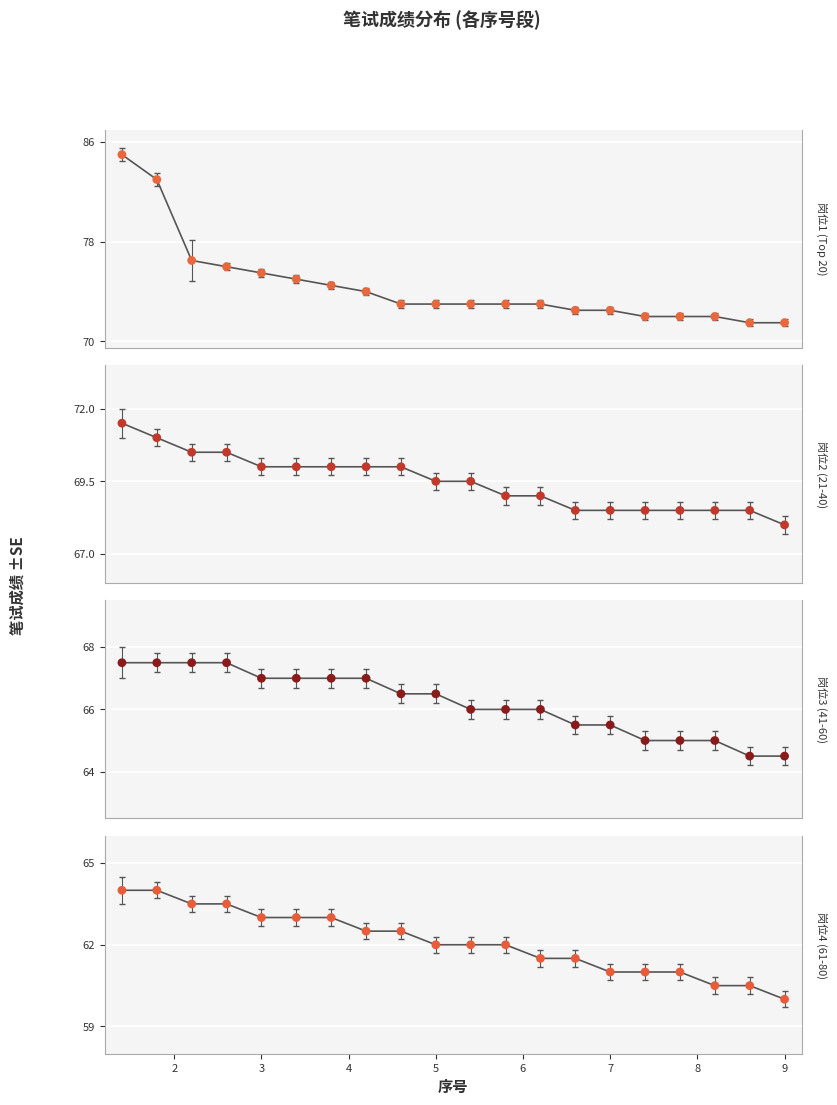

What are all the series names shown in the legend?

岗位1, 岗位2, 岗位3, 岗位4